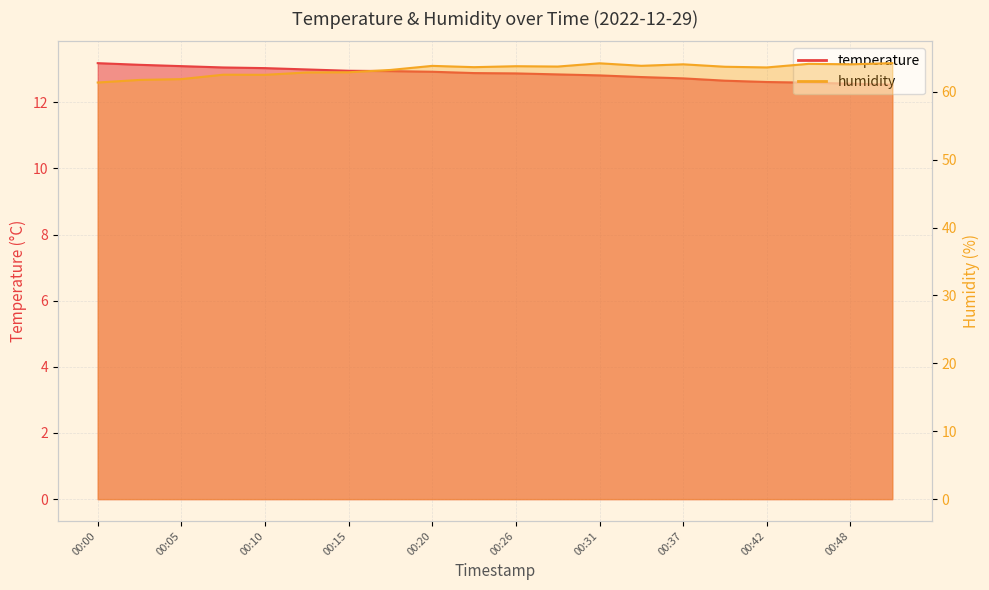

True or false: humidity and temperature intersect in this chart.

False